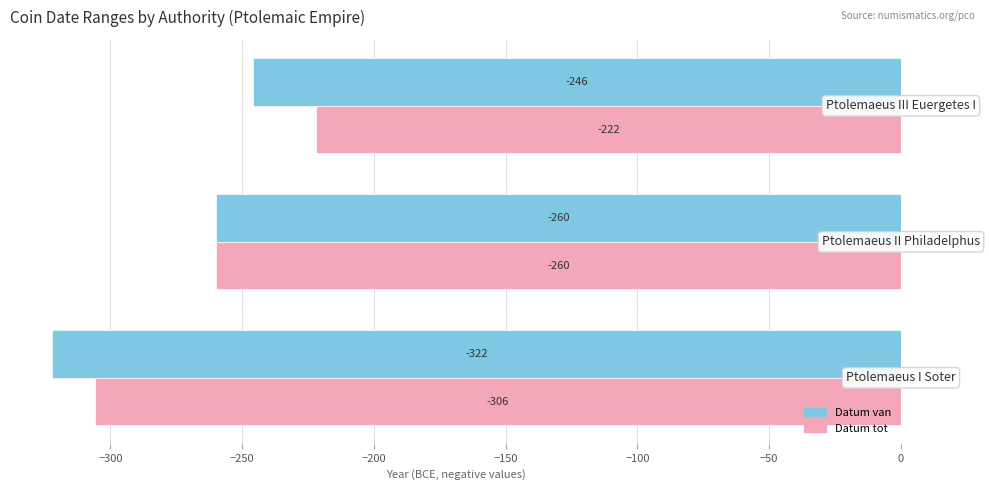

Which series has the widest spread of values?

Datum tot